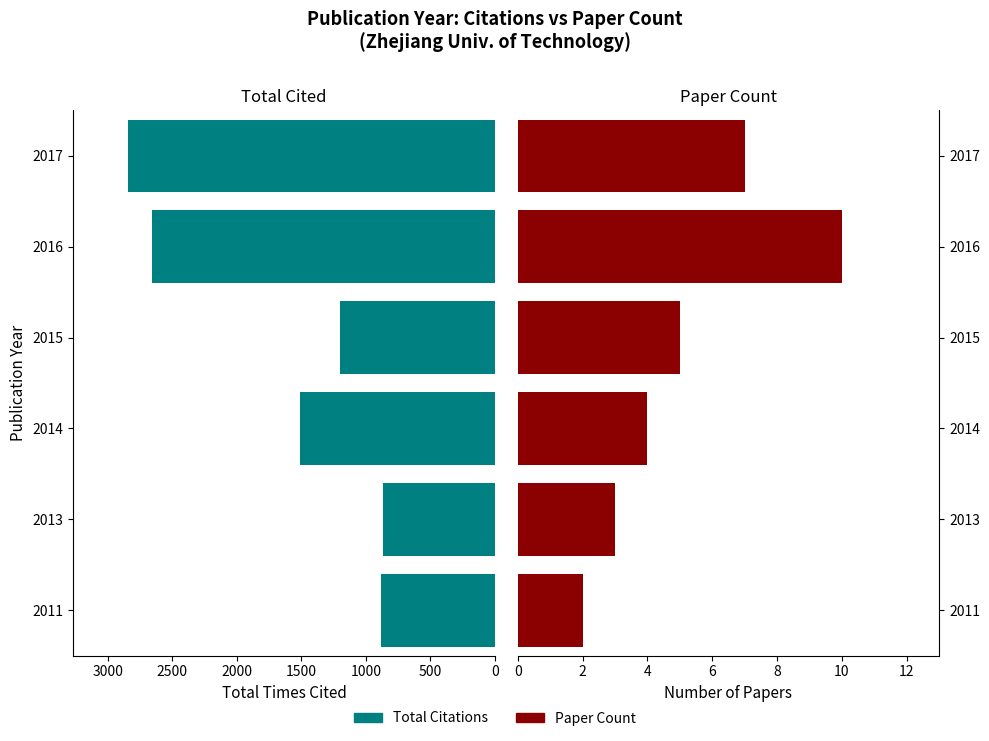

How many bars are there in total?

12